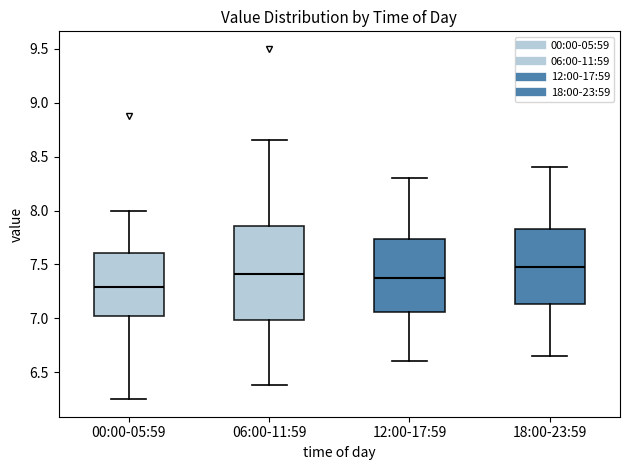

Where does the lower whisker of the box for 18:00-23:59 end on the y-axis? The values are not printed on the chart, so give them approximately, as read against the axis.

6.65